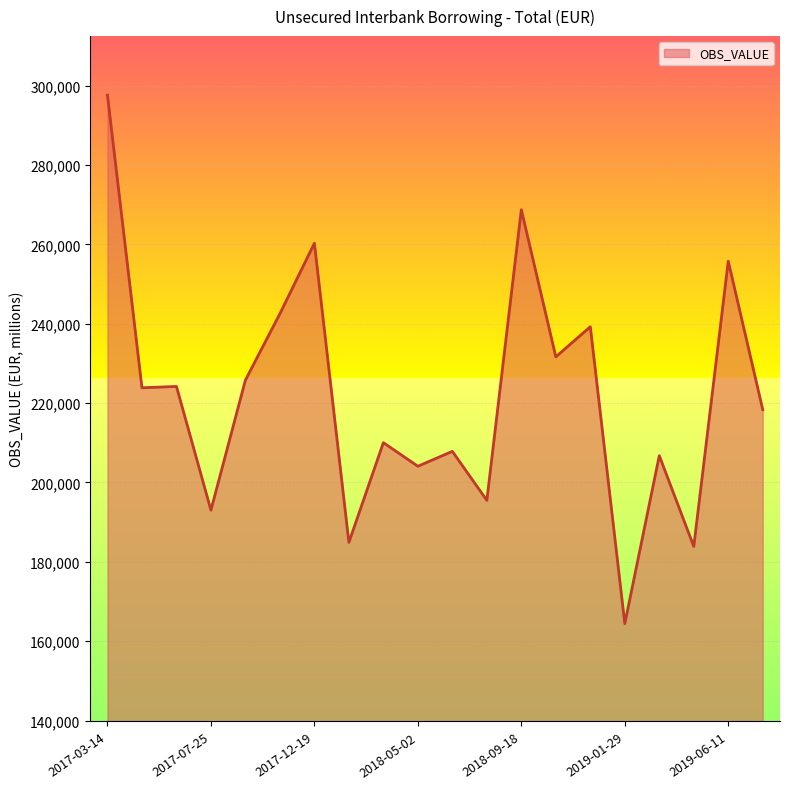

What is the minimum value shown in the chart?

164430.6